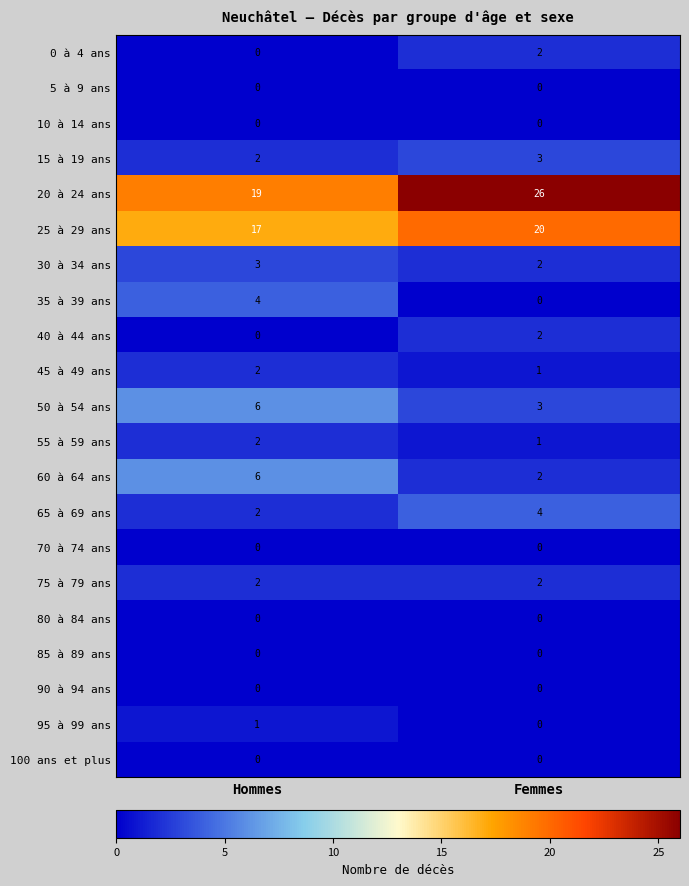

What is the total value across all series at Hommes?

66